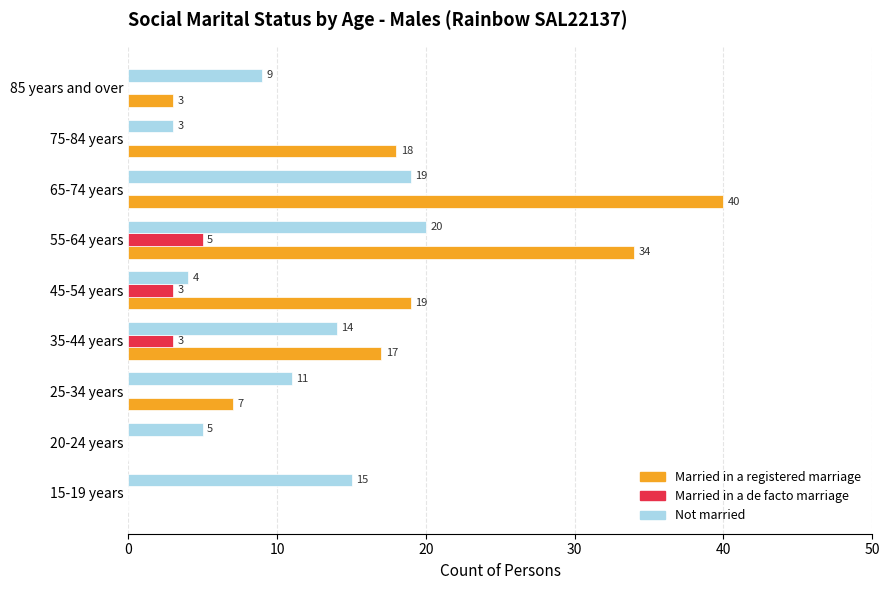

Which series changed the most between 35-44 years and 65-74 years?

Married in a registered marriage